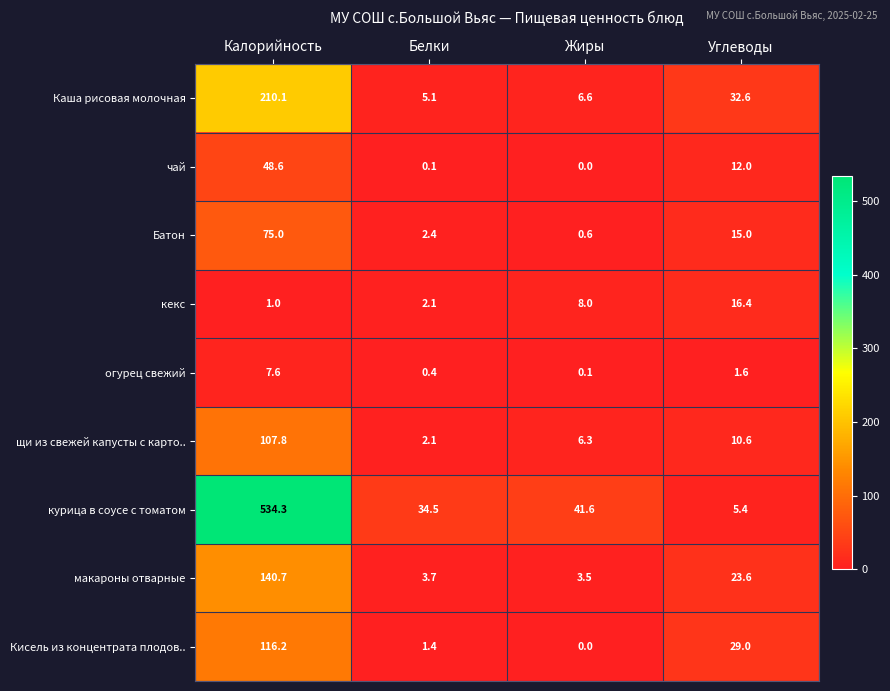

What is the total value across all series at Белки?

51.8